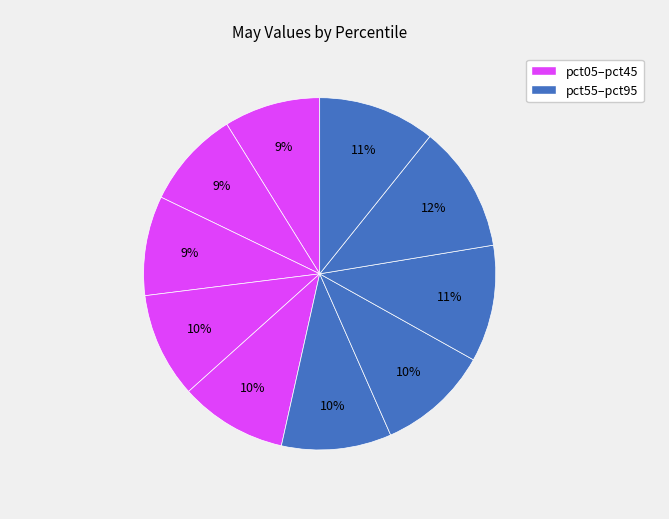

To the nearest percent, what is the difference between the largest and smallest slice percentages?

3%